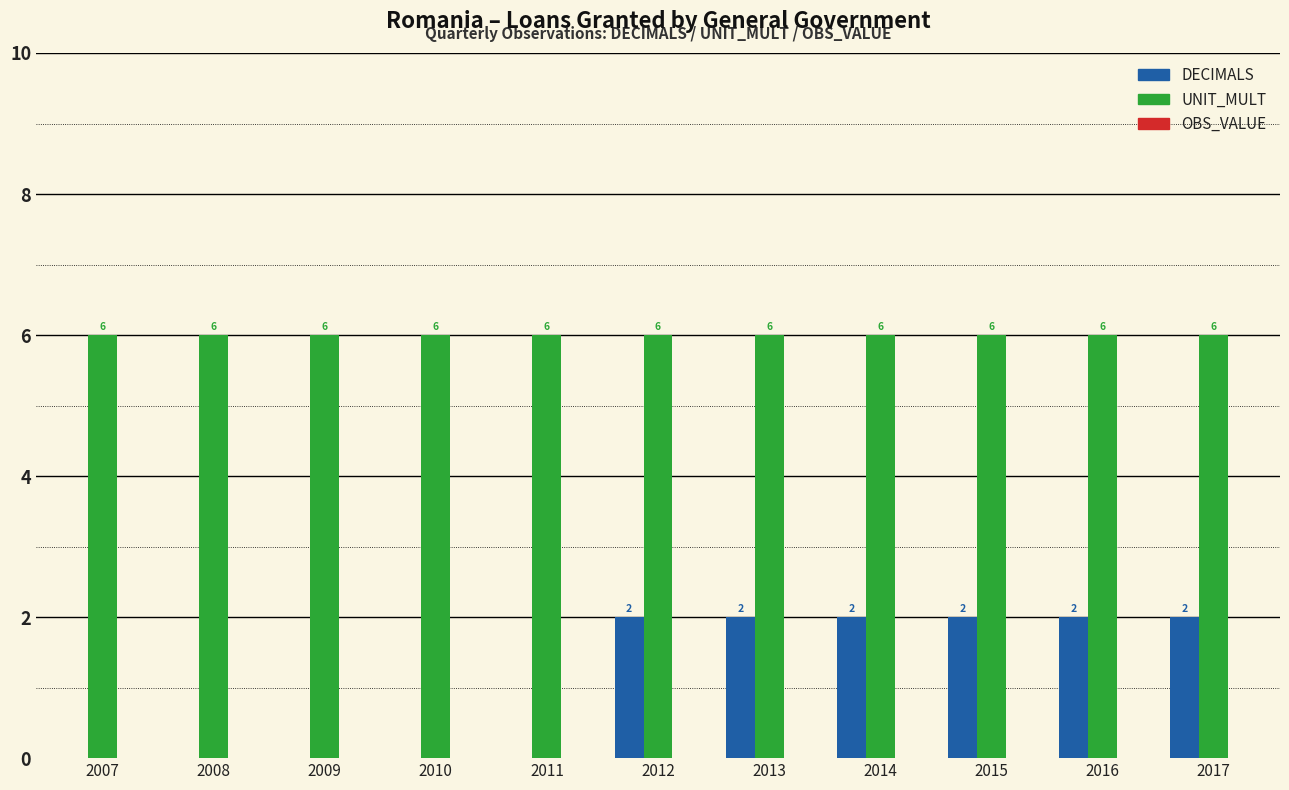

The DECIMALS series shows 0 at 2007. True or false?

True